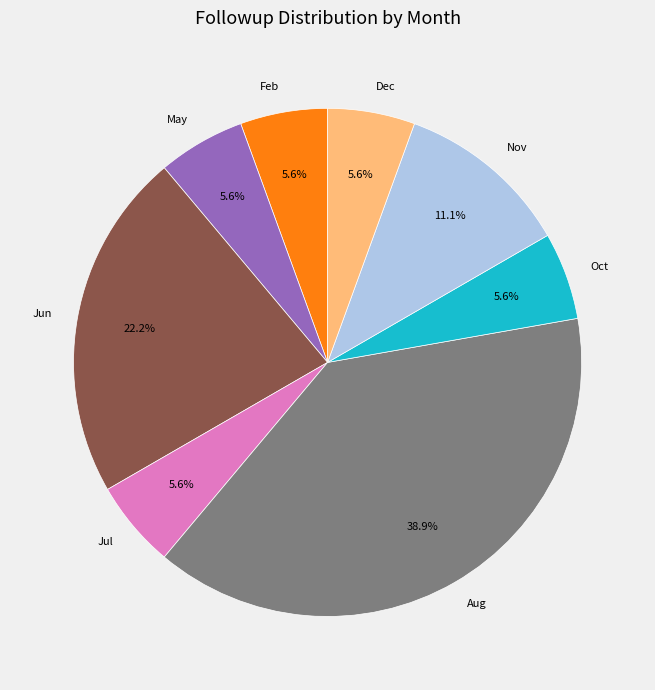

How much of the chart is everything except Nov?

88.9%